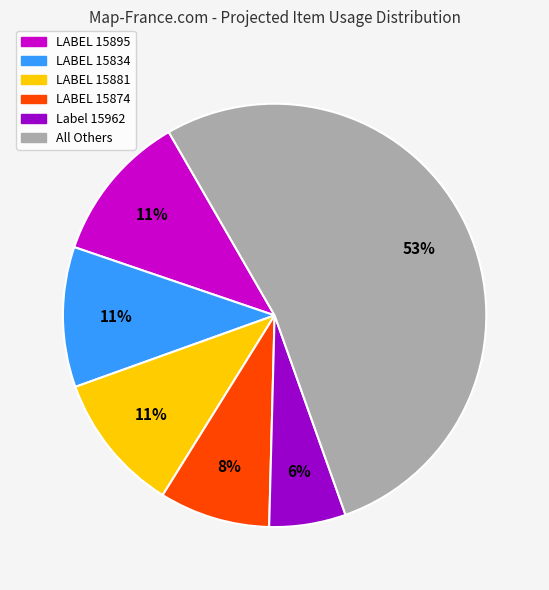

Which category has the biggest portion of the pie?

All Others